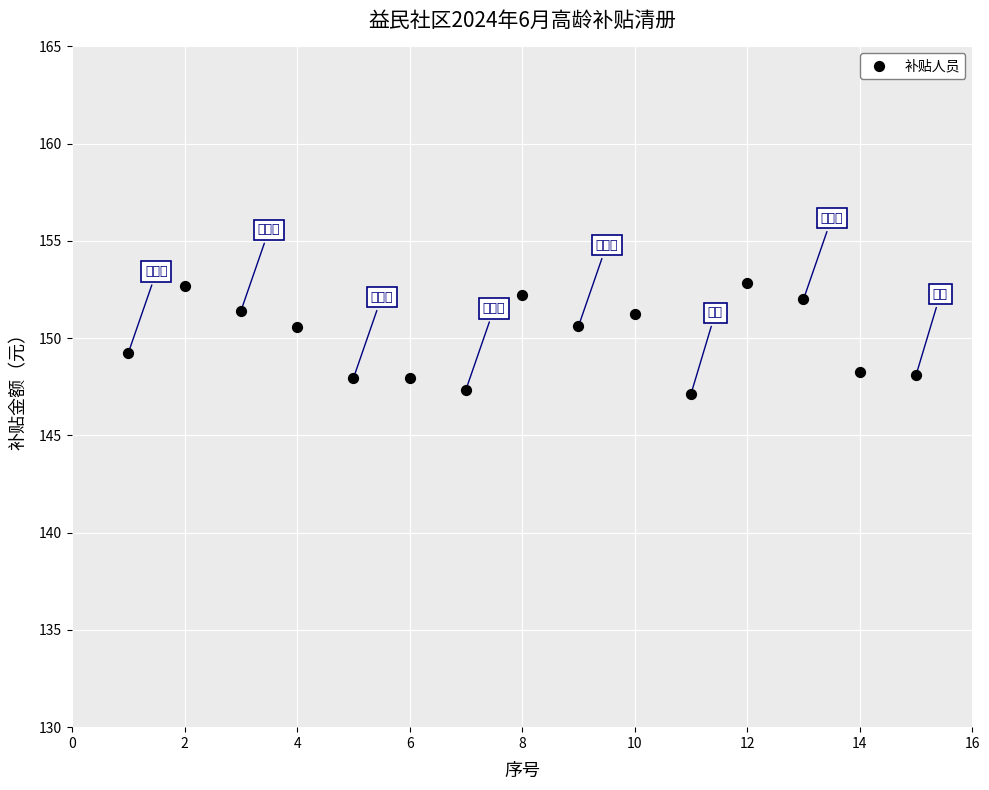

What is the range of X values (max minus min)?

14.0